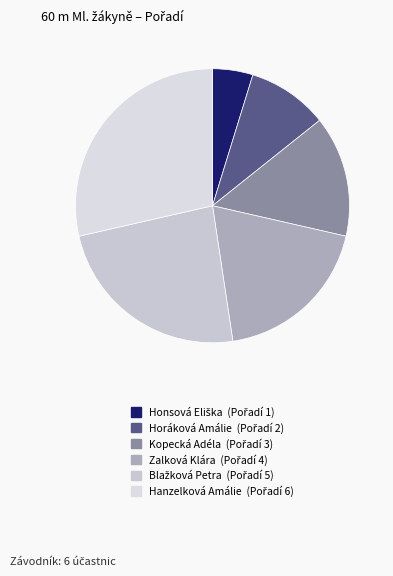

Which slice is the smallest?

Honsová Eliška